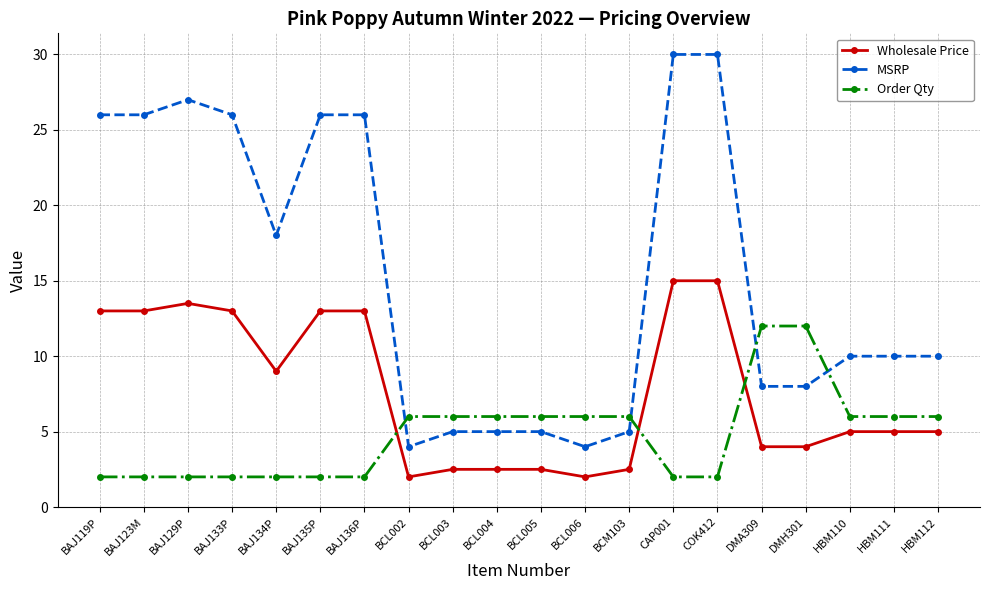

True or false: MSRP has a value of 4.2 at DMH301.

False